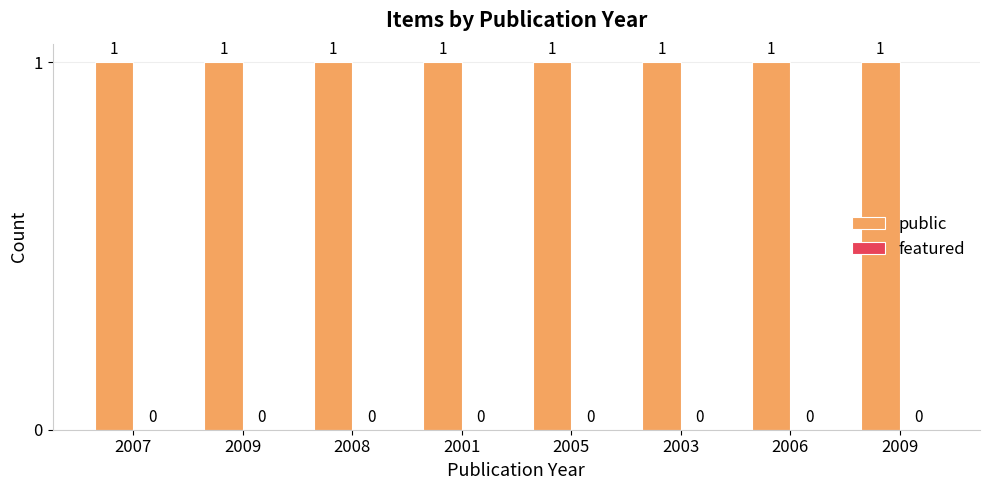

At which label is featured closest to 0?

2007